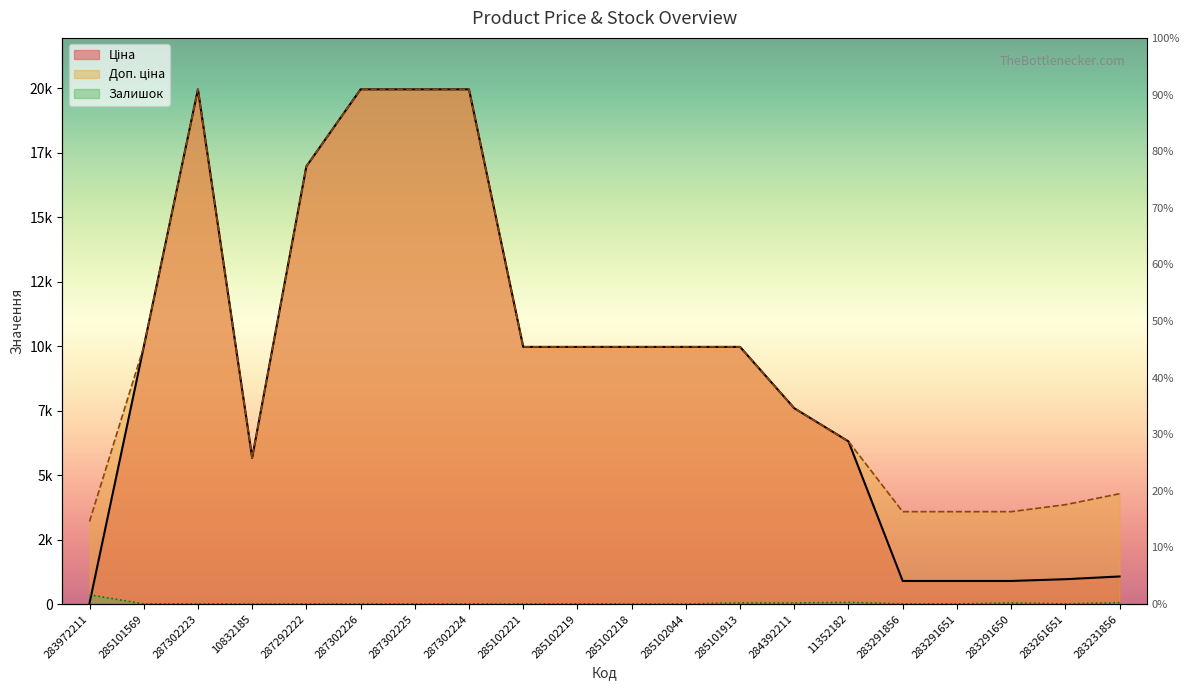

At how many categories does at least one series exceed 16751?

5